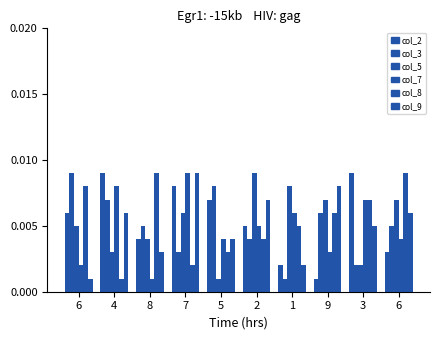

How many categories are shown in the chart?

10